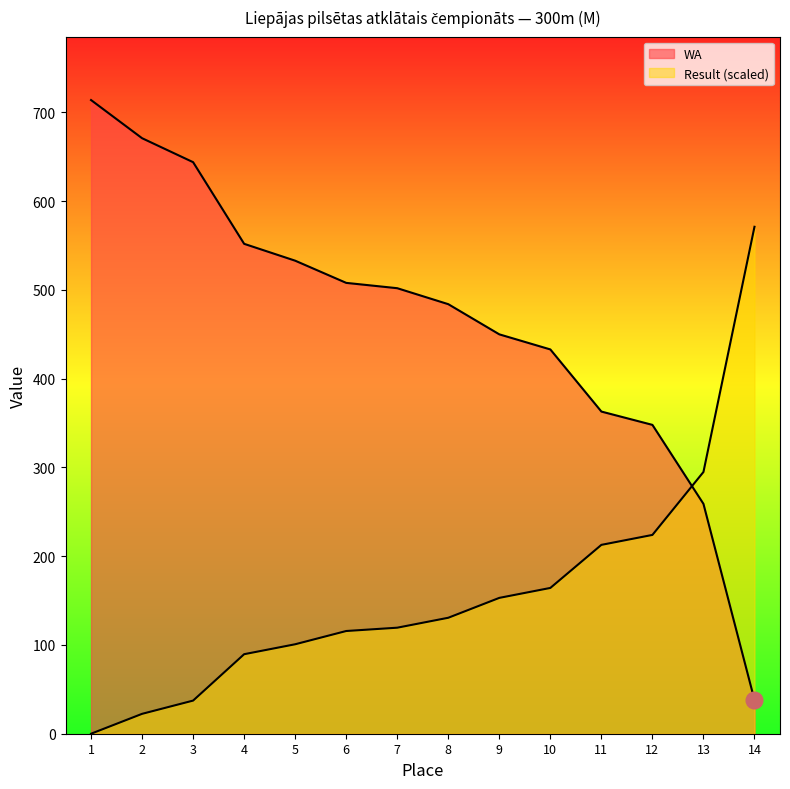

Is the value of Result at 3 greater than the value of WA at 6?

No